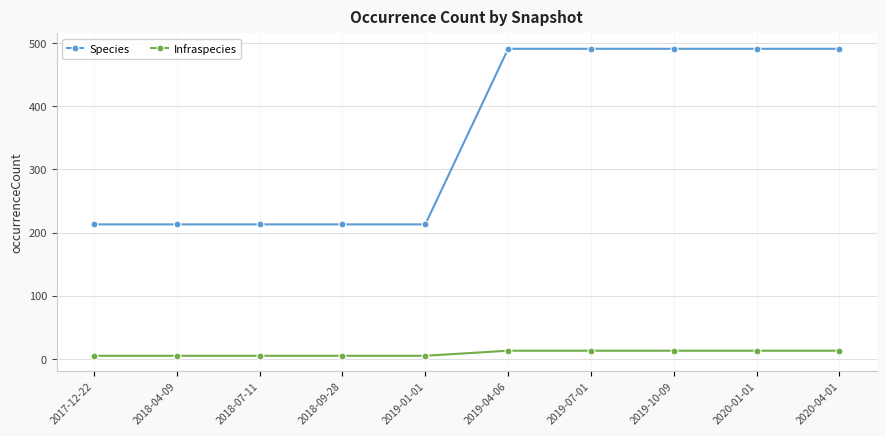

What position from the left is 2019-04-06?

6